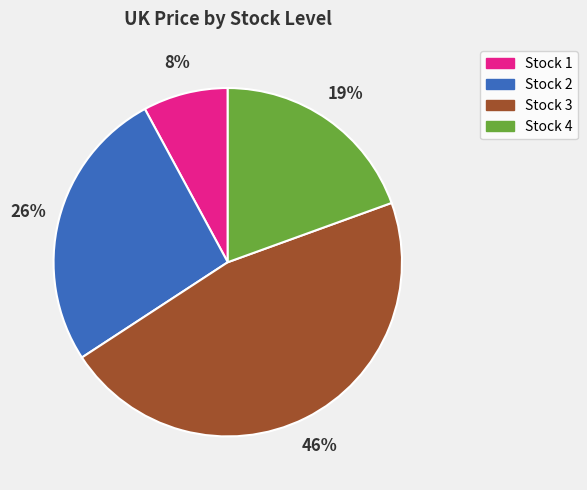

Is there a majority slice in this chart?

No